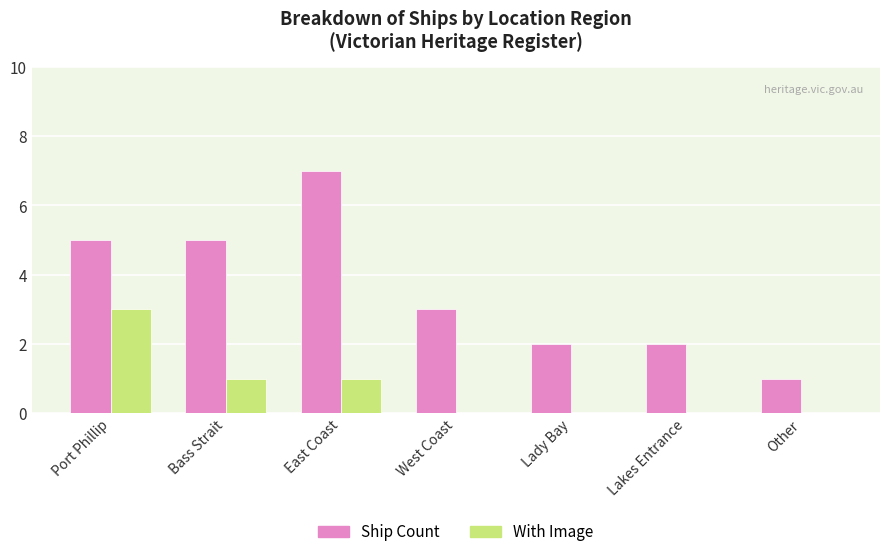

Are the bars horizontal?

No